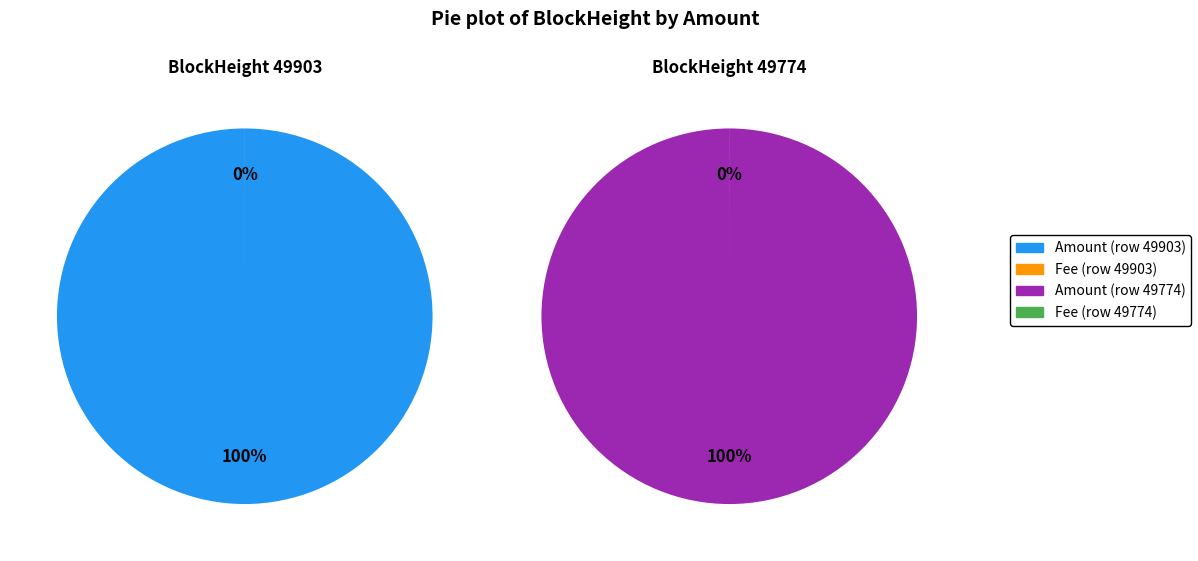

To the nearest percent, what is the difference between the largest and smallest slice percentages?

100%